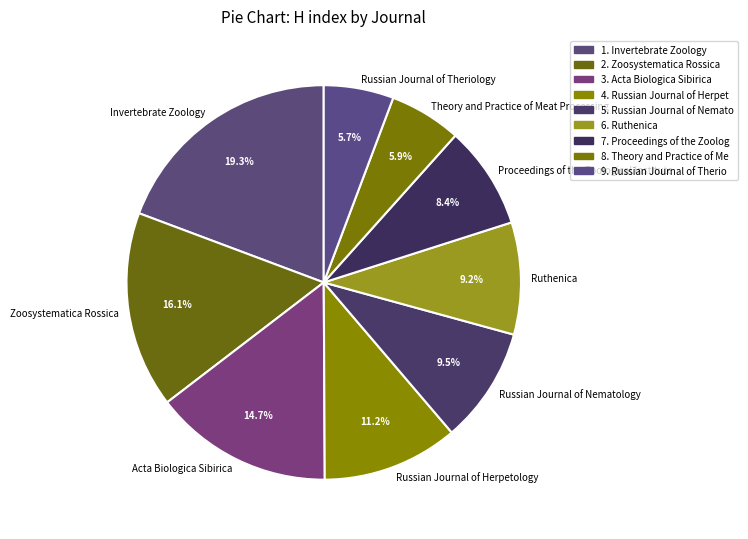

Which slice is the largest?

Invertebrate Zoology